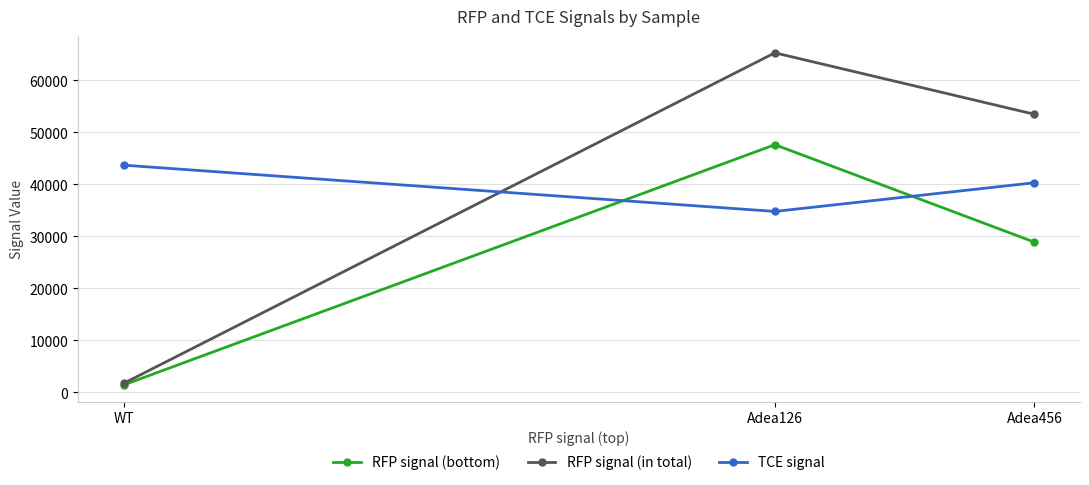

How many RFP signal (bottom) values are between 1447 and 47651?

3